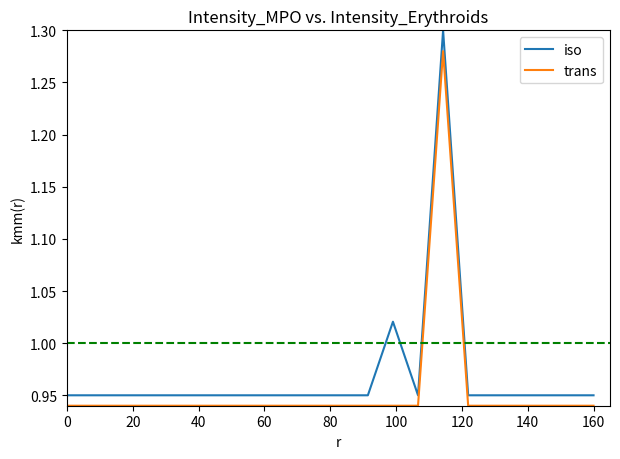

How many trans values are between 0 and 1?

21